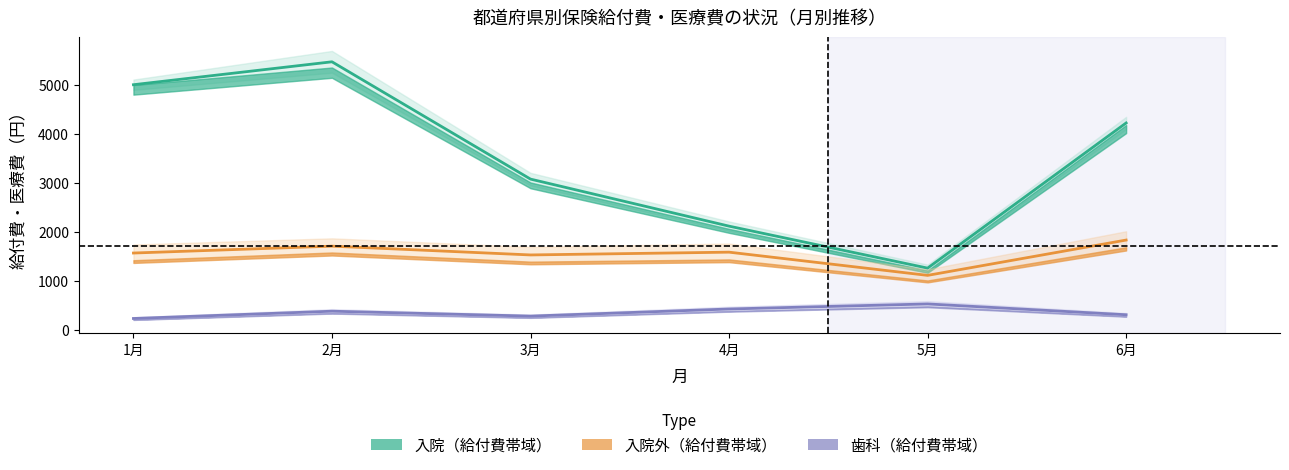

True or false: 入院外（給付費帯域） has more than 0 points higher than both neighbors.

True